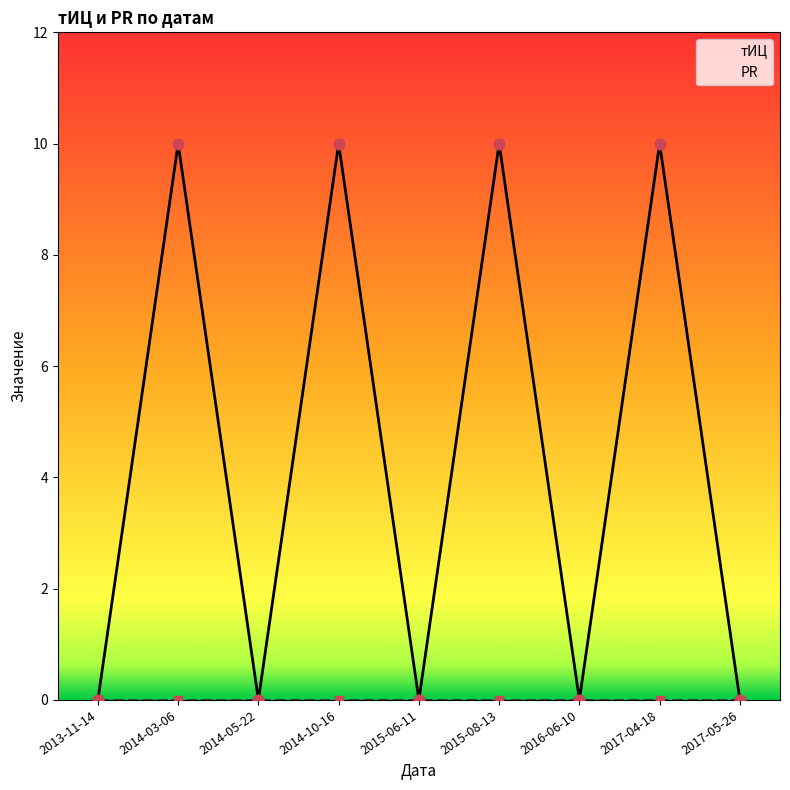

Between 2015-08-13 and 2014-05-22, which is larger?

2015-08-13